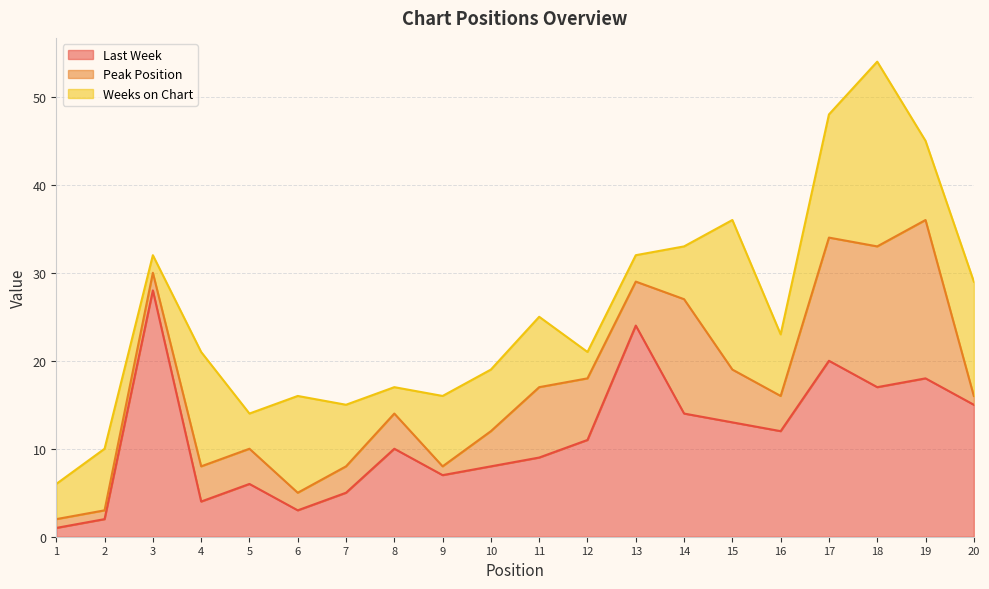

Where is the first local maximum for Weeks on Chart?

2